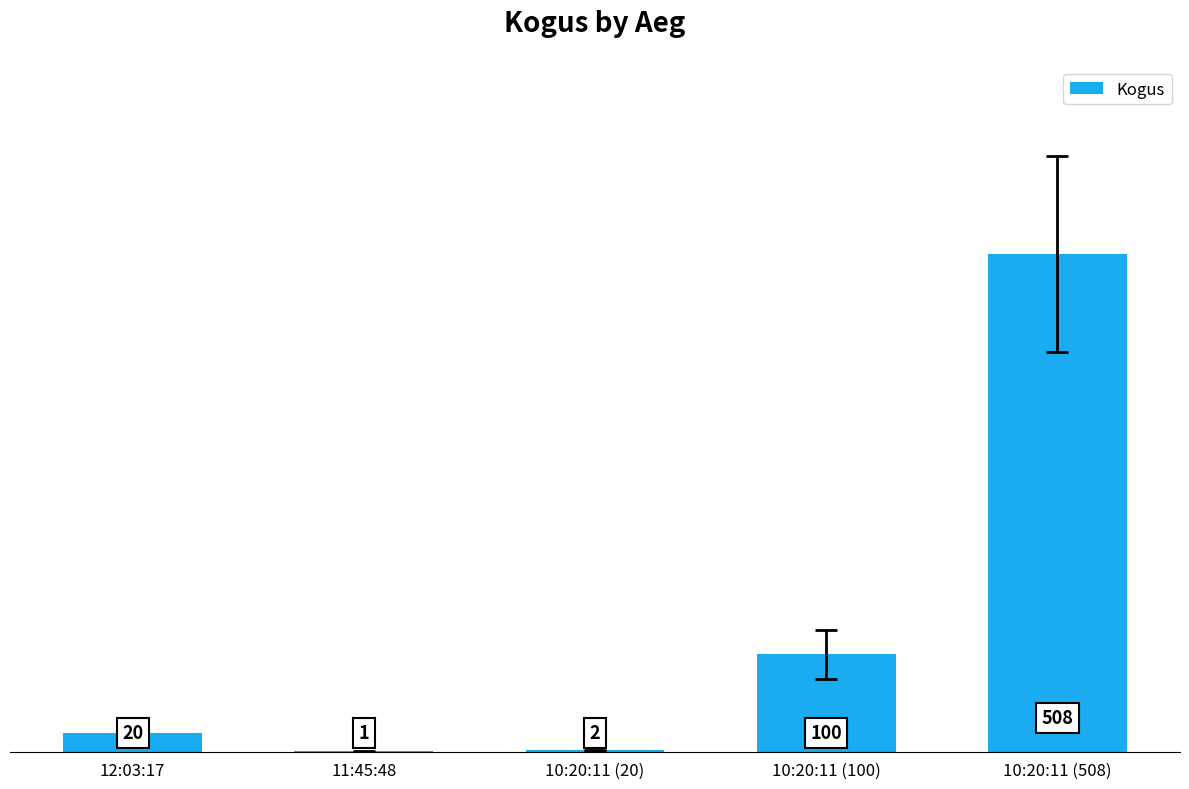

What is the change in value from 12:03:17 to 11:45:48?

-19